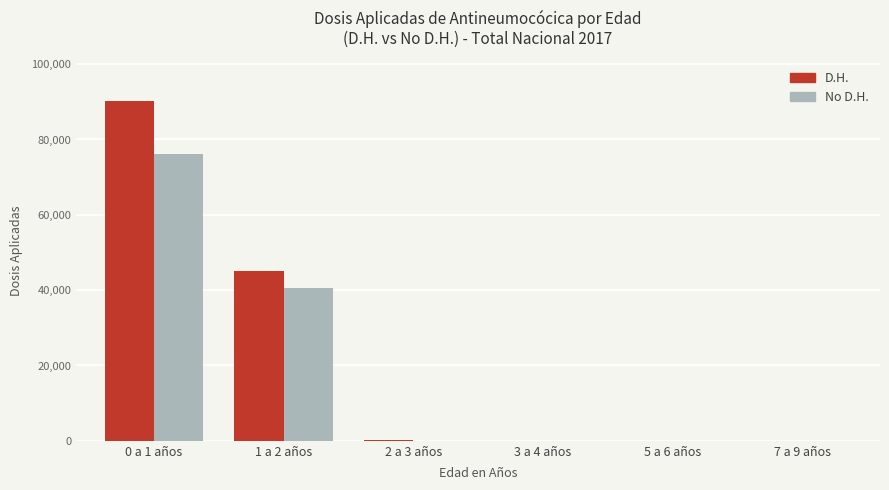

Is the value of D.H. at 2 a 3 años greater than the value of No D.H. at 1 a 2 años?

No